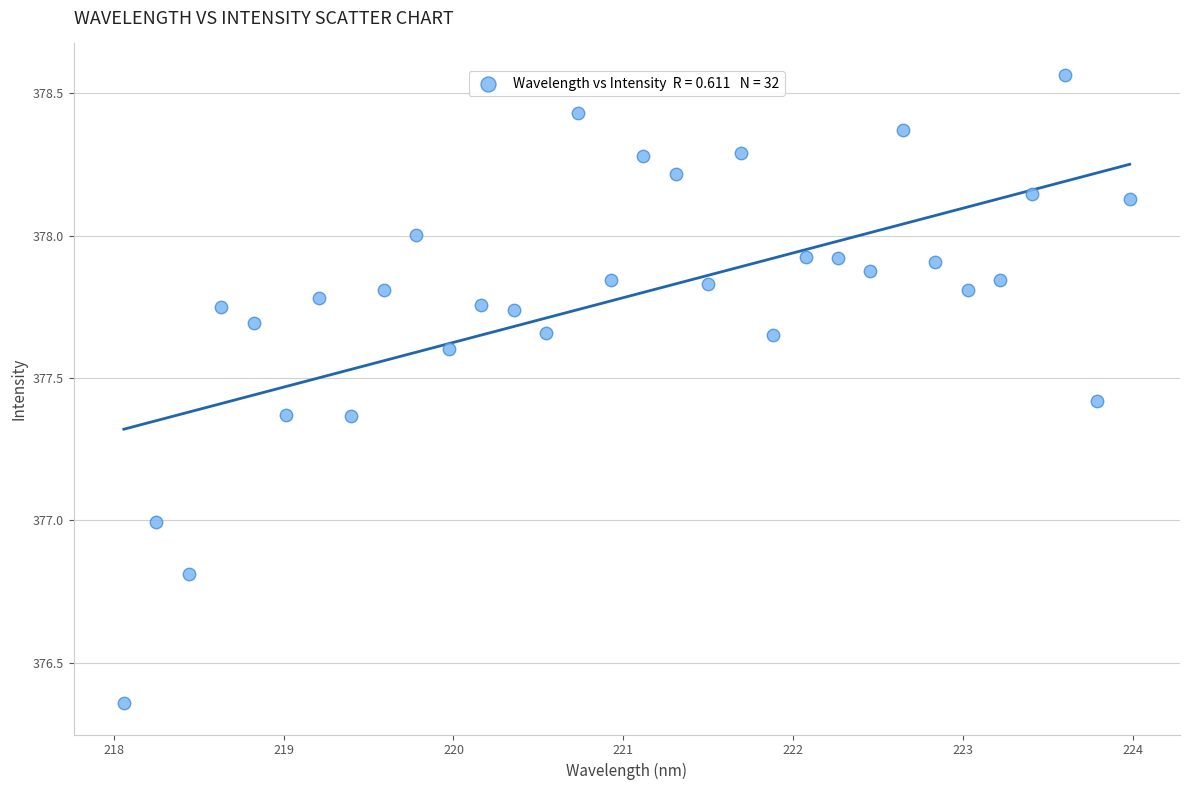

What is the range of Y values (max minus min)?

2.2